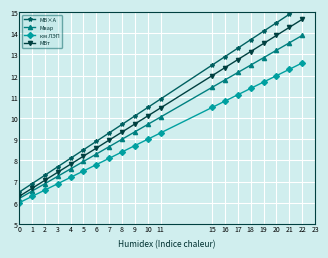

Reading left to right, what are all the values shown in this chart?

МВ×А: 0=6.5	1=6.9	2=7.3	3=7.7	4=8.1	5=8.5	6=8.9	7=9.3	8=9.7	9=10.1	10=10.5	11=10.9	15=12.5	16=12.9	17=13.3	18=13.7	19=14.1	20=14.5	21=14.9	22=15.3
Мвар: 0=6.2	1=6.5	2=6.9	3=7.2	4=7.6	5=8.0	6=8.3	7=8.7	8=9.0	9=9.3	10=9.7	11=10.1	15=11.4	16=11.8	17=12.1	18=12.5	19=12.8	20=13.2	21=13.6	22=13.9
км ЛЭП: 0=6.0	1=6.3	2=6.6	3=6.9	4=7.2	5=7.5	6=7.8	7=8.1	8=8.4	9=8.7	10=9.0	11=9.3	15=10.5	16=10.8	17=11.1	18=11.4	19=11.7	20=12.0	21=12.3	22=12.6
МВт: 0=6.3	1=6.7	2=7.1	3=7.4	4=7.8	5=8.2	6=8.6	7=9.0	8=9.3	9=9.7	10=10.1	11=10.5	15=12.0	16=12.4	17=12.8	18=13.1	19=13.5	20=13.9	21=14.3	22=14.7